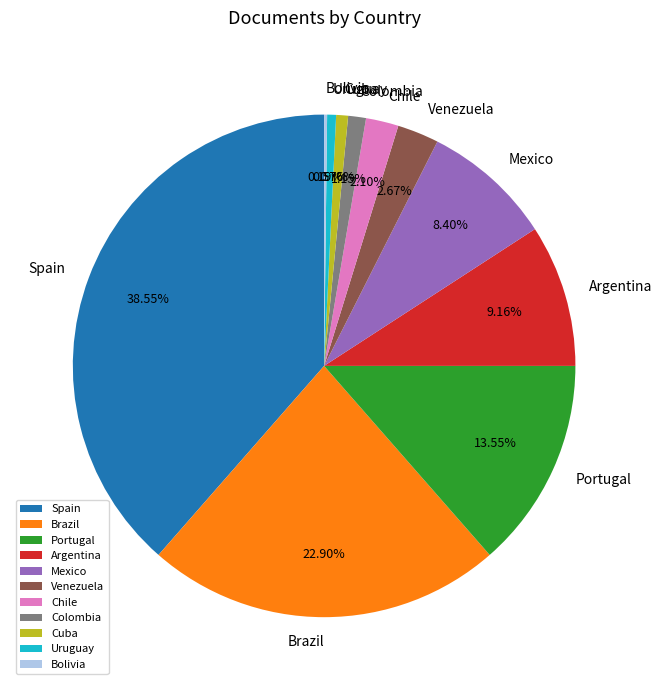

To the nearest percent, what is the average slice percentage?

9%